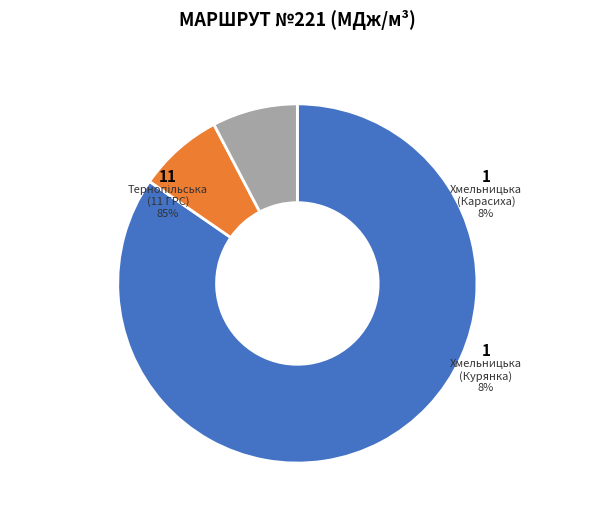

The Горинка, замер slice represents 16% of the pie. True or false?

False